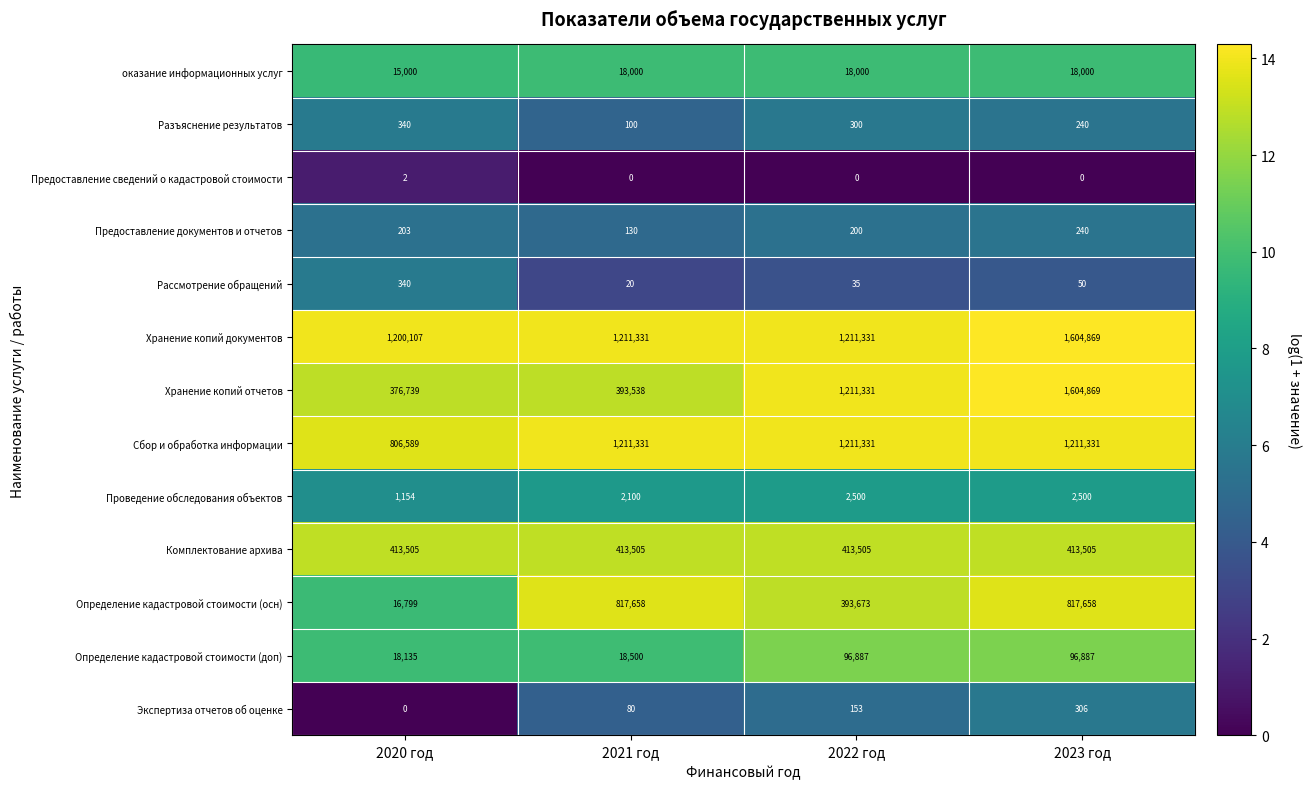

Between 2020 год and 2021 год, which series saw the biggest shift?

Определение кадастровой стоимости (осн)